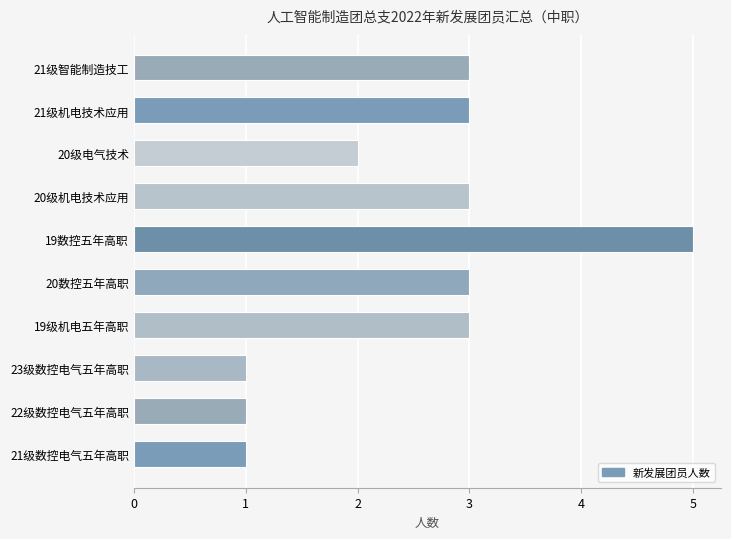

Which category has the highest value across all series?

19数控五年高职